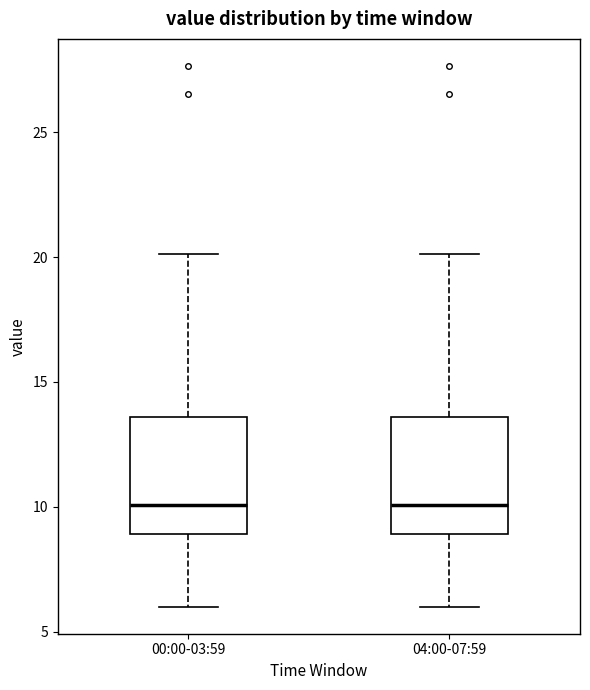

Reading left to right, transcribe this box plot: for each box, give where its median line is, the range the box spans, and where its two whiskers end, as read against the y-axis. The values are not printed on the chart, so give them approximately, as read against the axis.

00:00-03:59: median 10.0, box 9.0 to 13.5, whiskers 6.0 to 20.0
04:00-07:59: median 10.0, box 9.0 to 13.5, whiskers 6.0 to 20.0